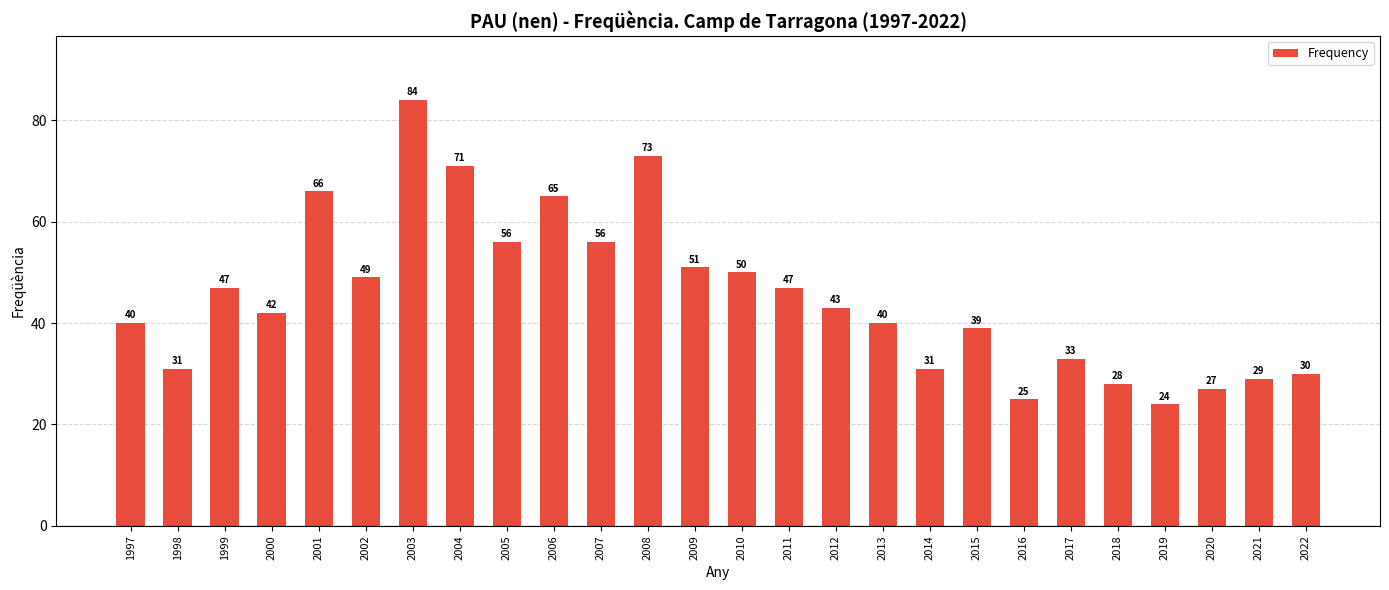

The chart shows a value of 24 at 2019. True or false?

True